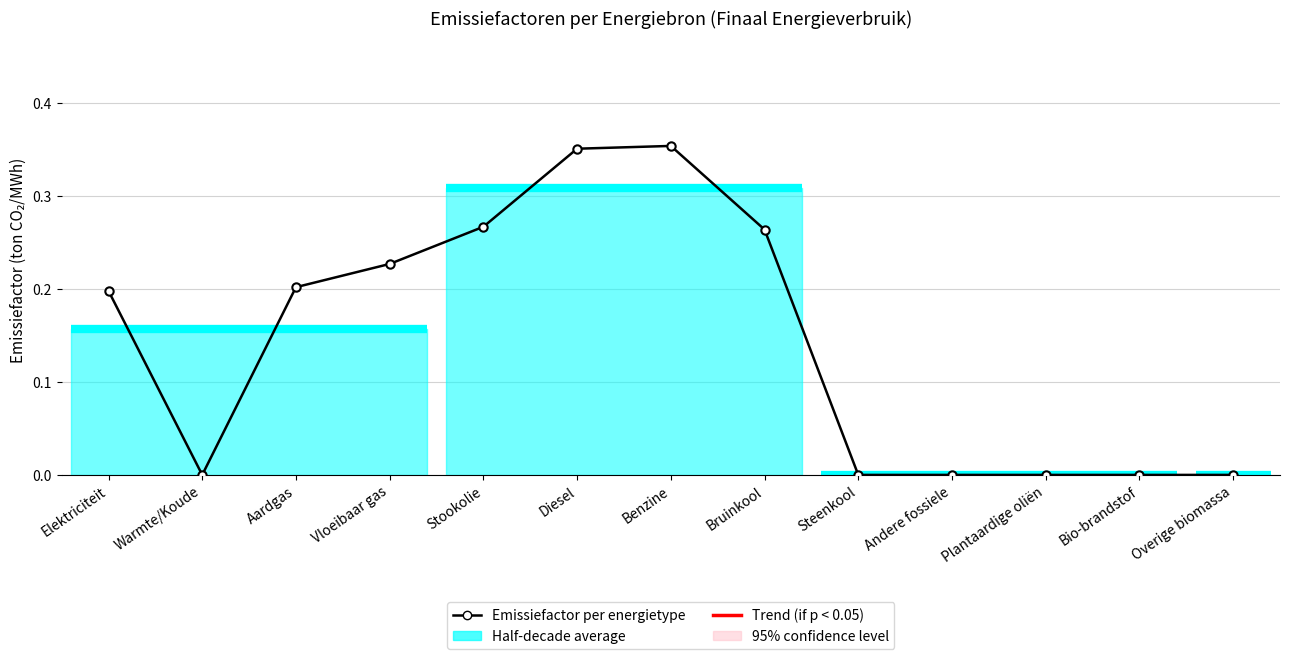

Reading left to right, transcribe all the data shown in this chart.

Elektriciteit=0.2	Warmte/Koude=0.0	Aardgas=0.2	Vloeibaar gas=0.2	Stookolie=0.3	Diesel=0.4	Benzine=0.4	Bruinkool=0.3	Steenkool=0.0	Andere fossiele=0.0	Plantaardige oliën=0.0	Bio-brandstof=0.0	Overige biomassa=0.0